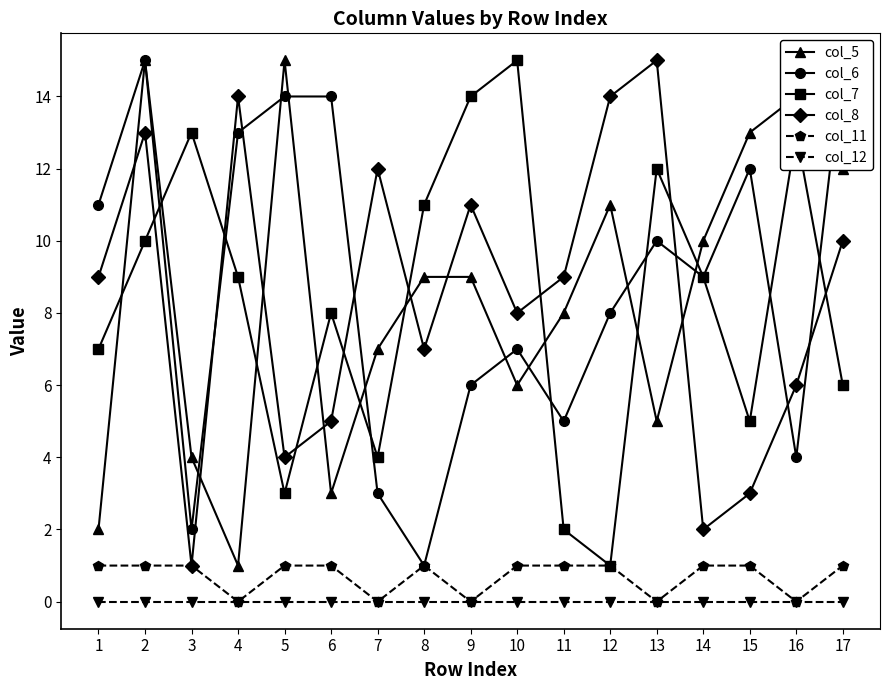

Where is the first local minimum for col_7?

5